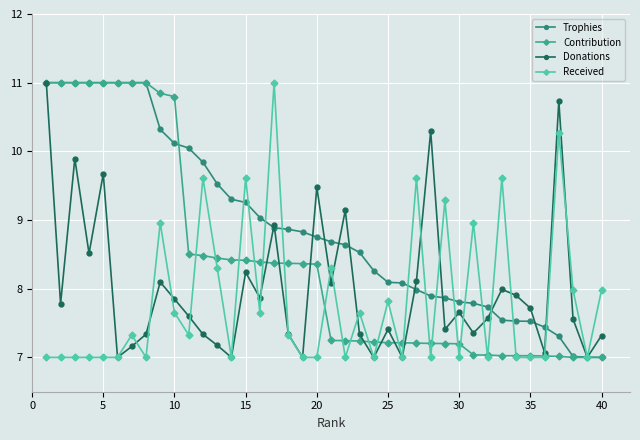

True or false: Received has more than 1 interior local peaks.

True